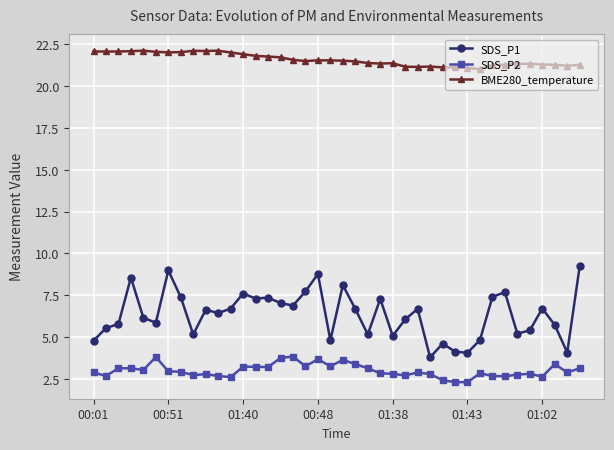

Which series has the widest spread of values?

SDS_P1